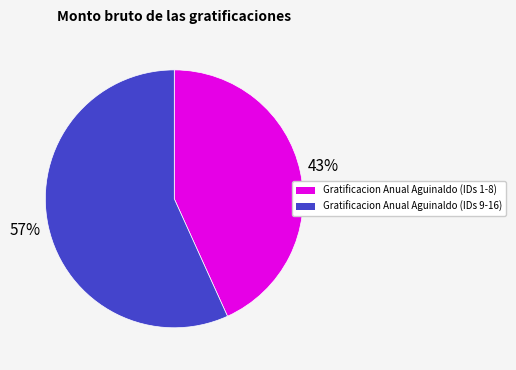

Is there any slice that represents more than half of the pie?

Yes